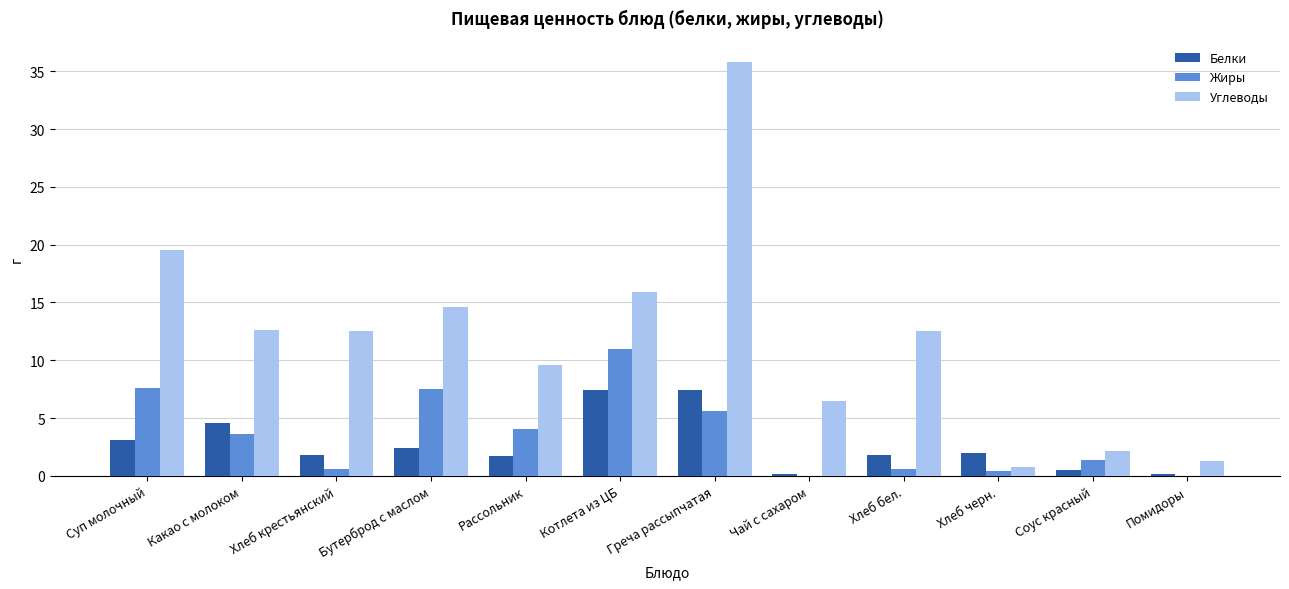

What is the highest value of the Жиры series?

11.0